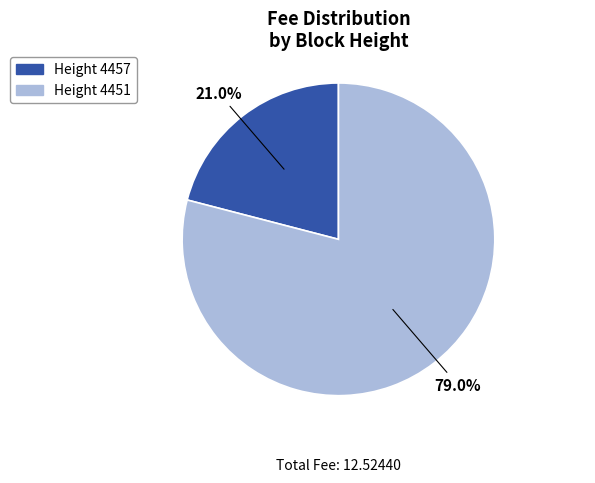

Is there a majority slice in this chart?

Yes